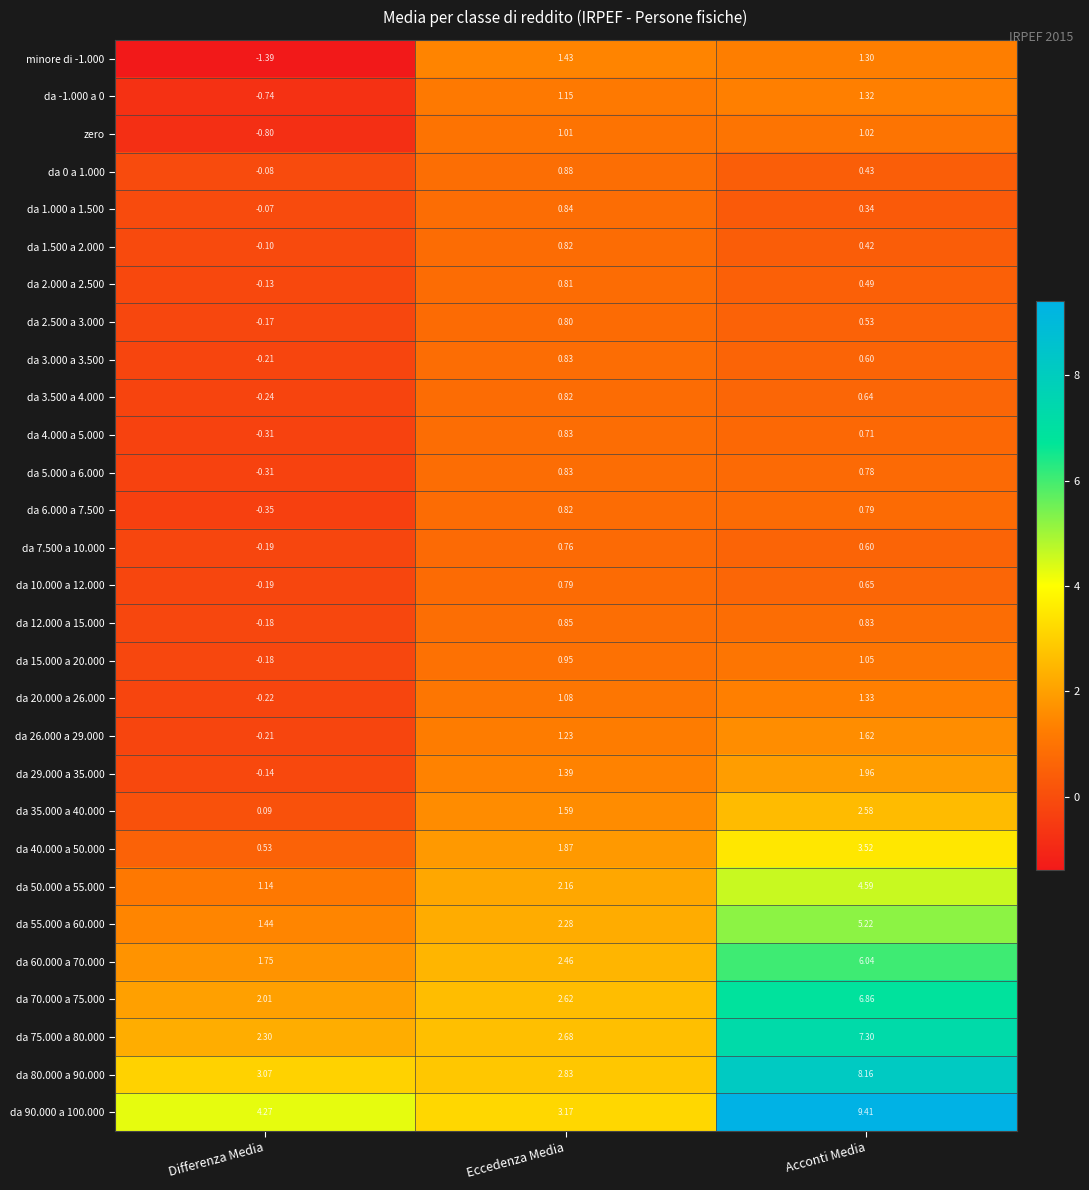

At which label does da 40.000 a 50.000 first exceed 1?

Eccedenza Media